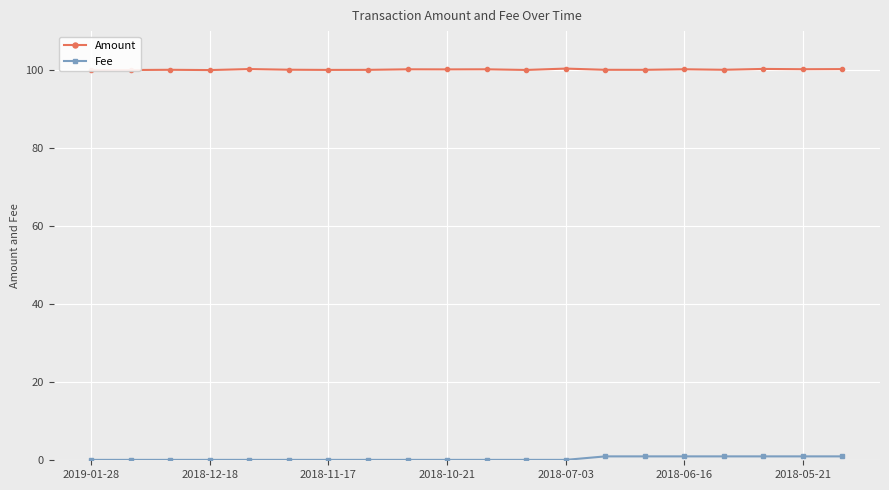

At how many categories does at least one series exceed 67?

20